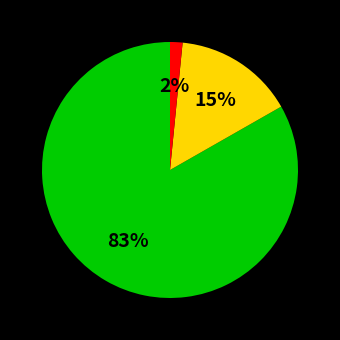

To the nearest percent, what is the average slice percentage?

33%